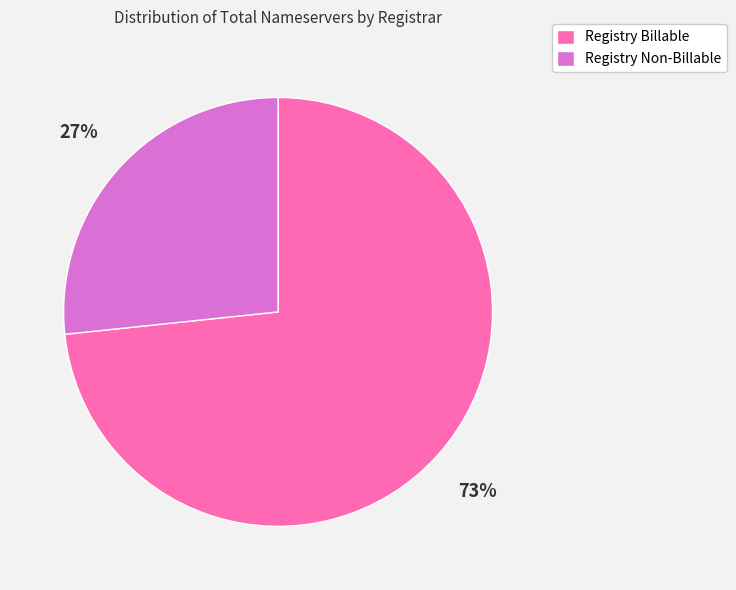

What percentage is the Registry Billable slice, to the nearest percent?

73%